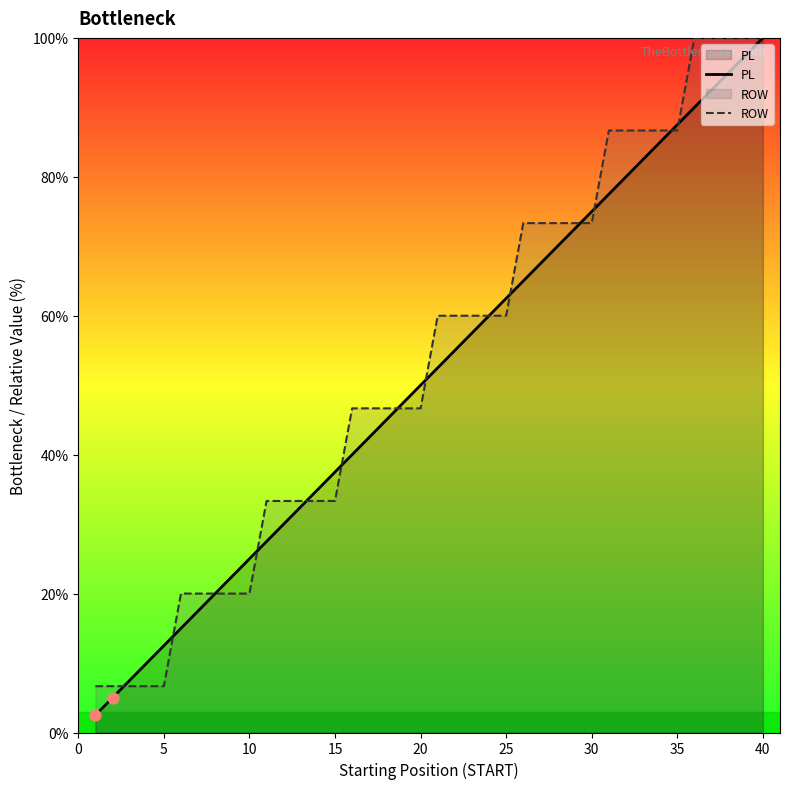

Which series has the largest Y range (max minus min)?

PL